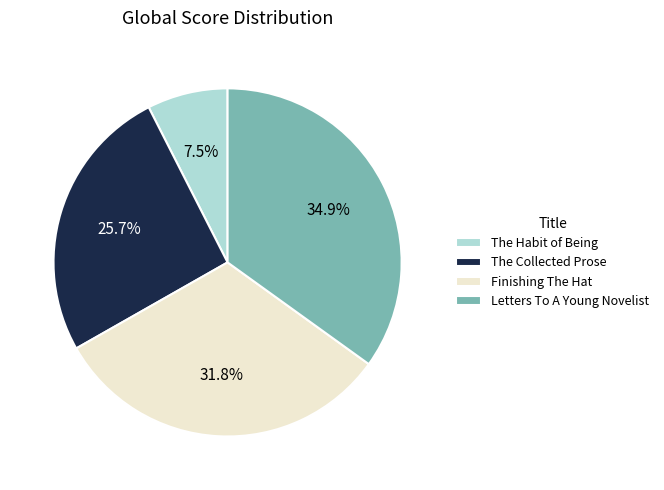

To the nearest percent, what is the average slice percentage?

25%